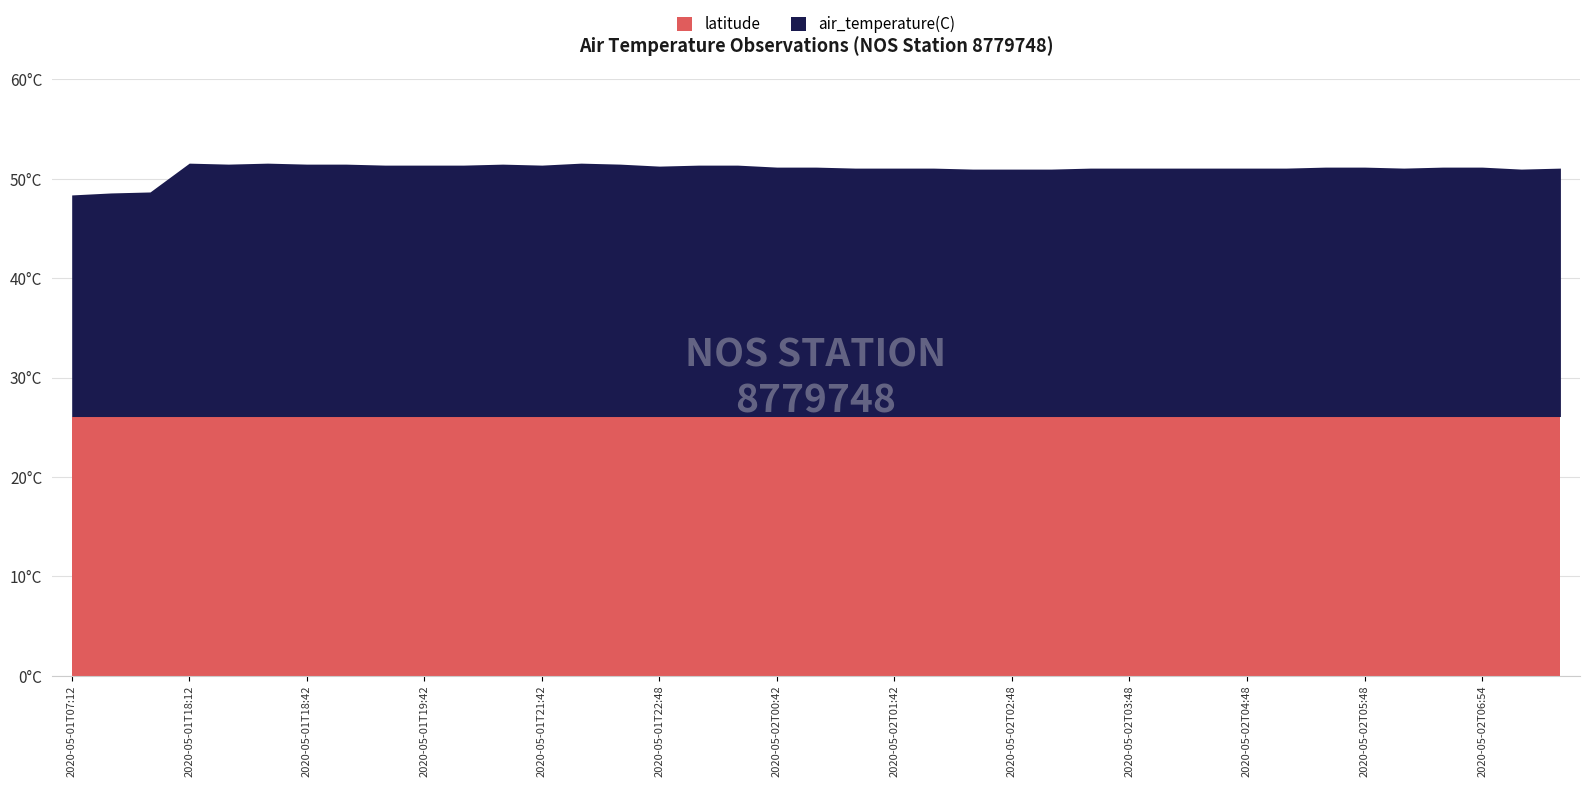

At which category does the chart reach its peak across all series?

2020-05-01T18:12